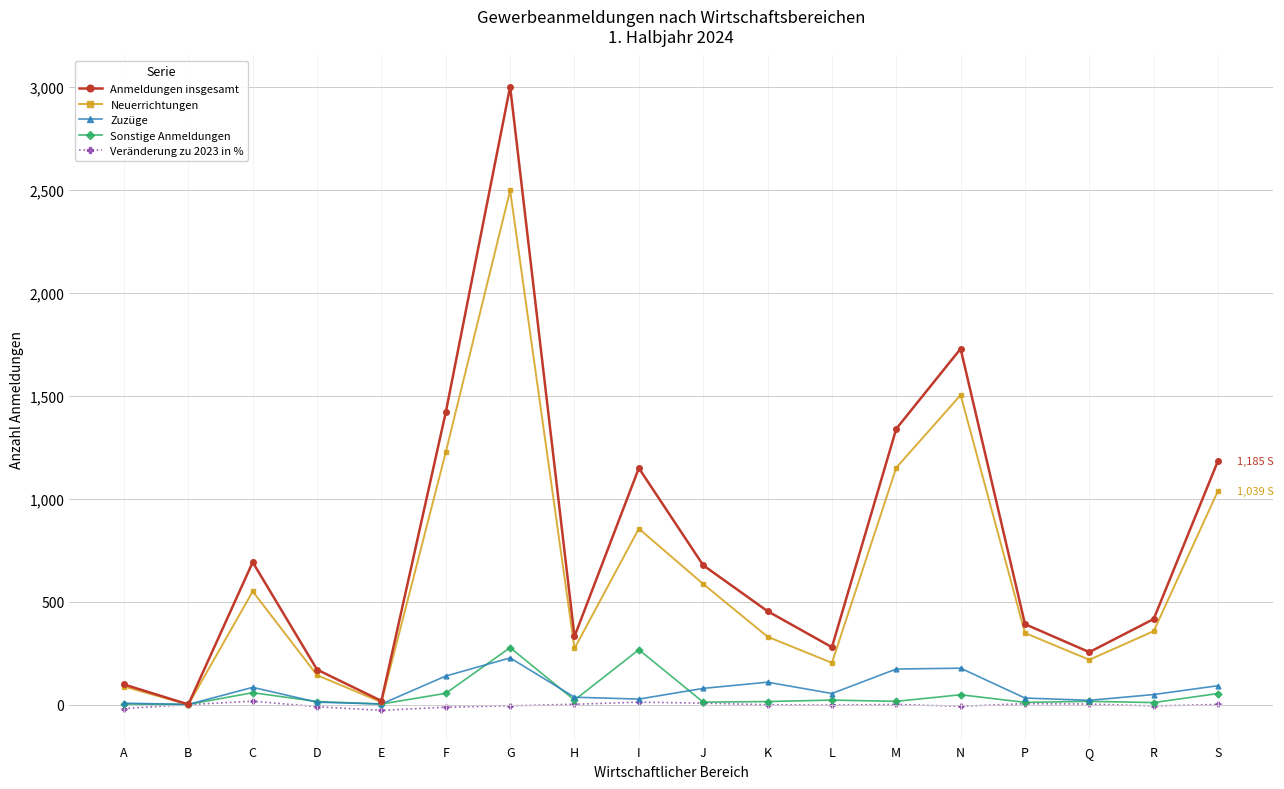

Count the number of categories in the chart.

18